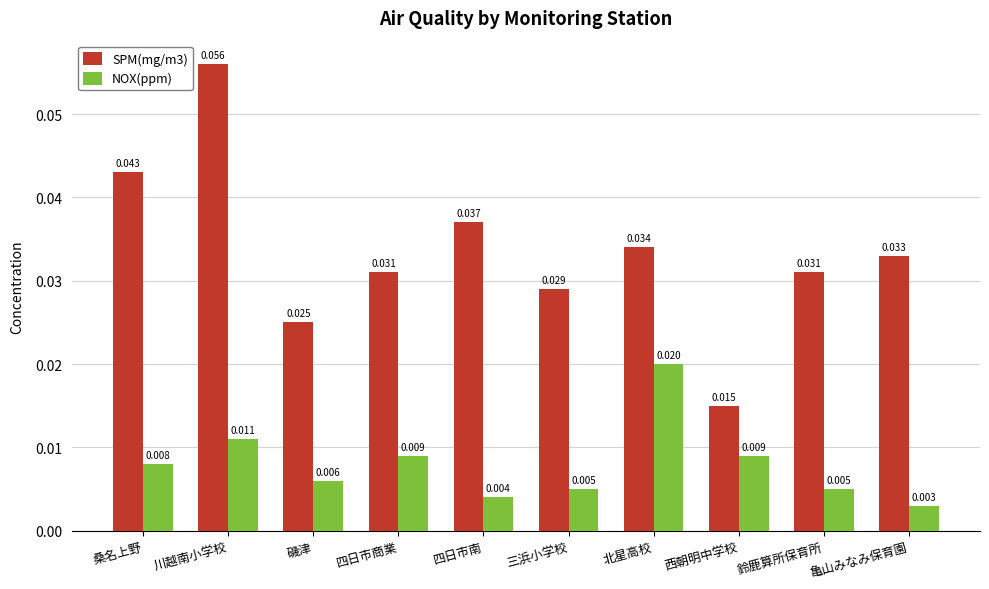

Count the number of data series in this chart.

2